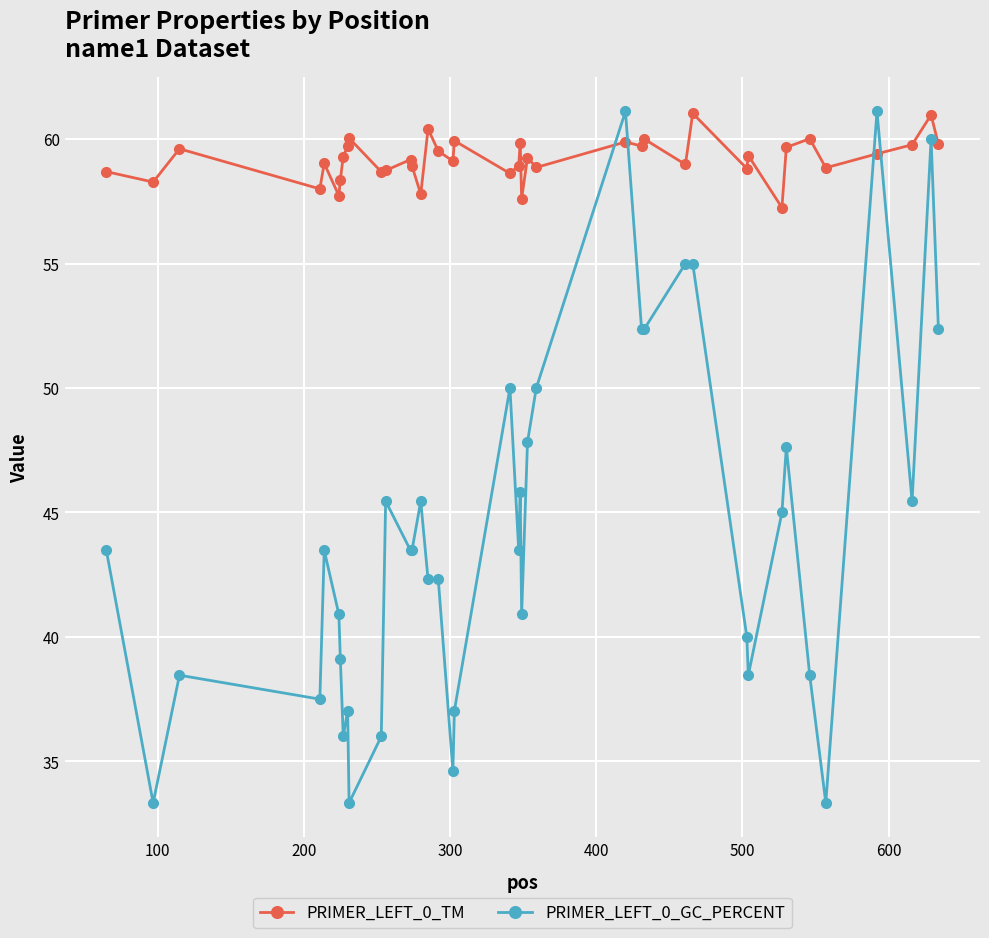

What is the average value of the PRIMER_LEFT_0_GC_PERCENT series?

44.2